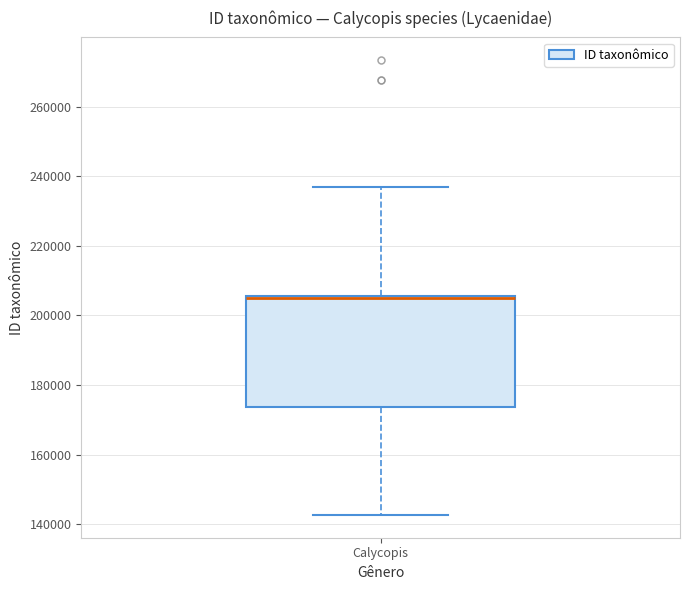

Transcribe this box plot: give where the median line is, the range the box spans, and where the two whiskers end, as read against the y-axis. The values are not printed on the chart, so give them approximately, as read against the axis.

median 206000 (drawn on the box's upper edge), box 174000 to 206000, whiskers 142000 to 236000